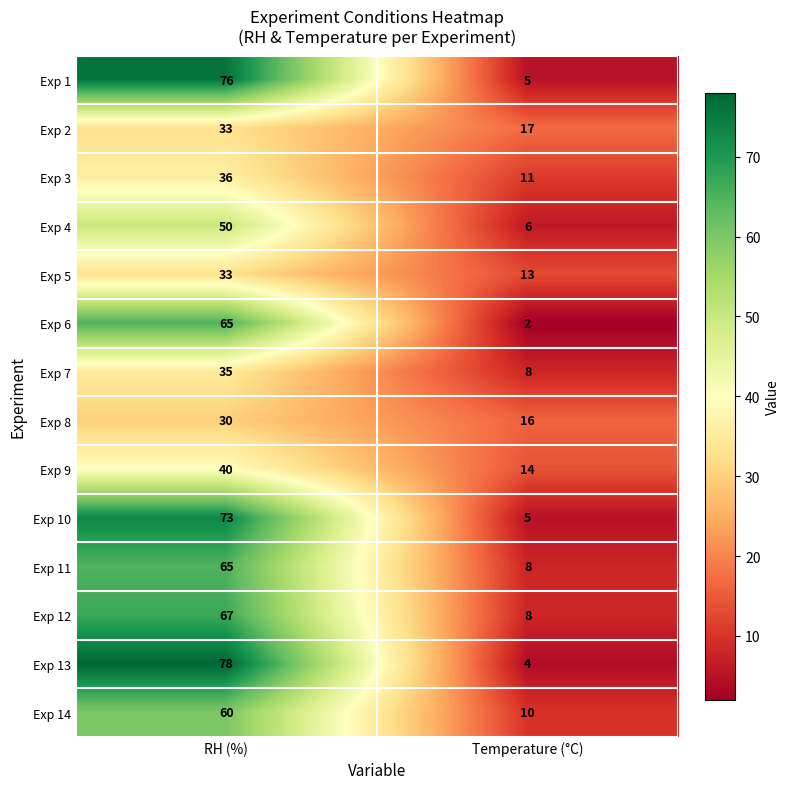

The Exp 11 series shows 8 at Temperature (°C). True or false?

True